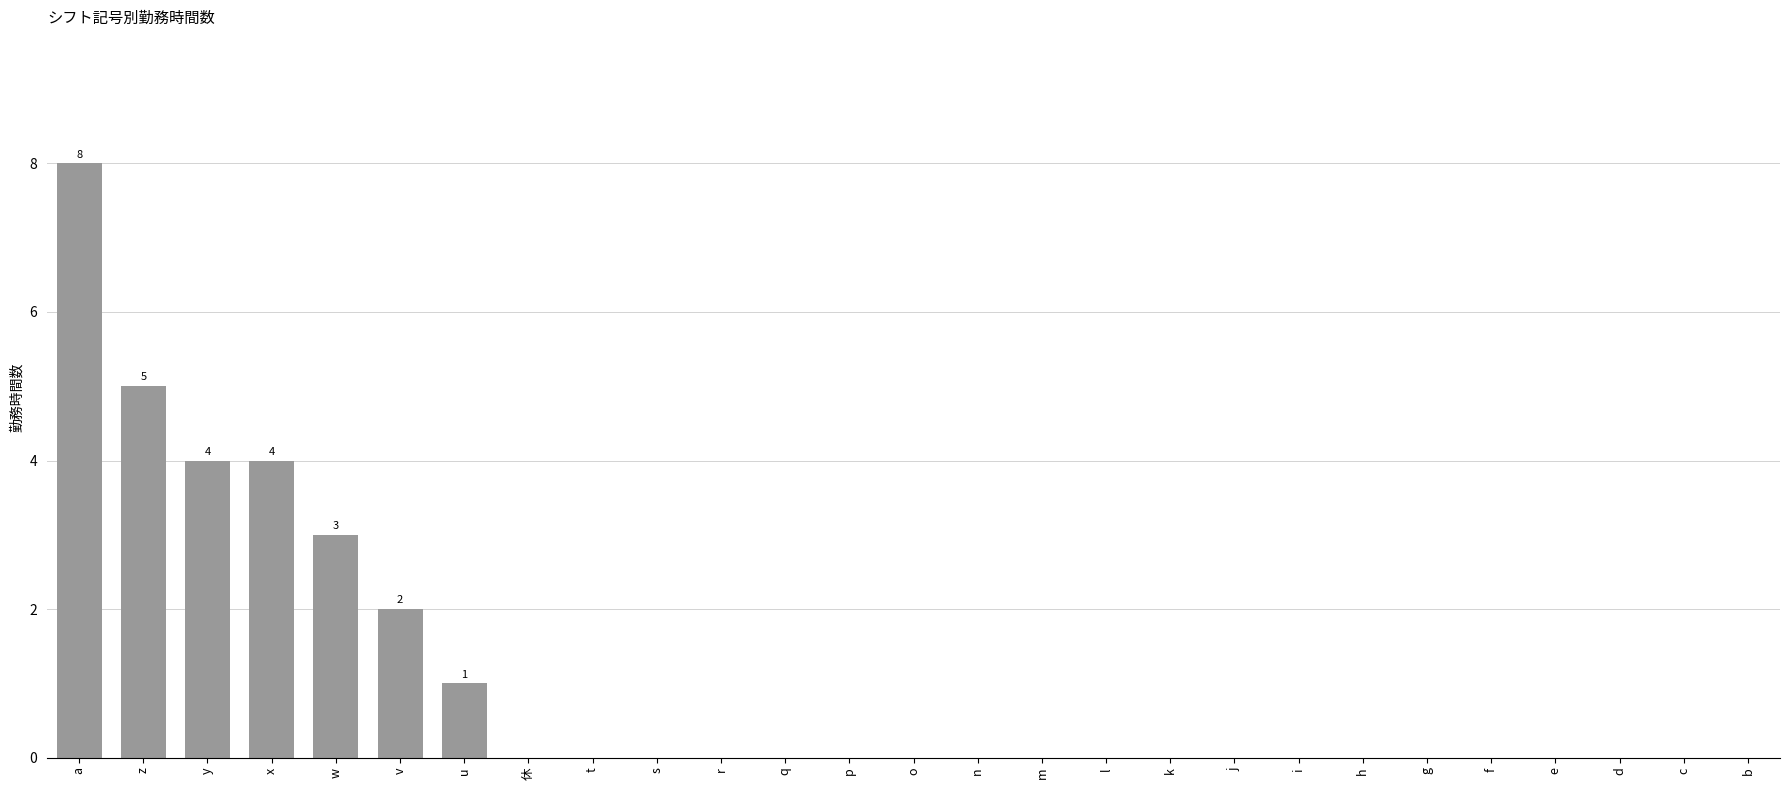

What is the approximate value at z?

5